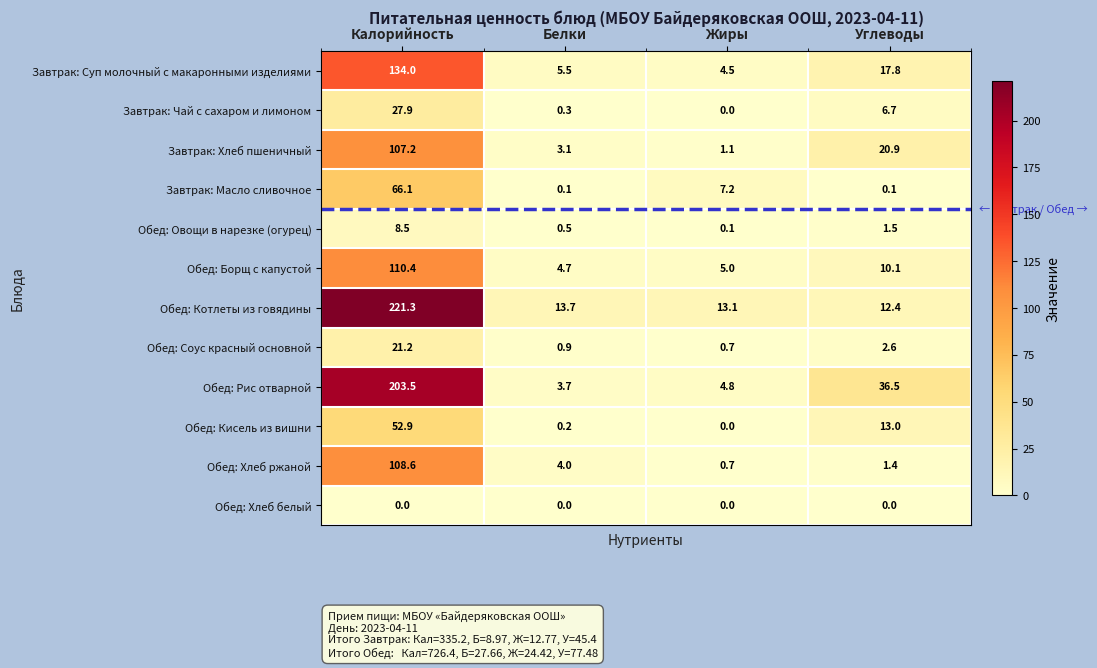

How many values in the Обед: Рис отварной series are below 36?

2